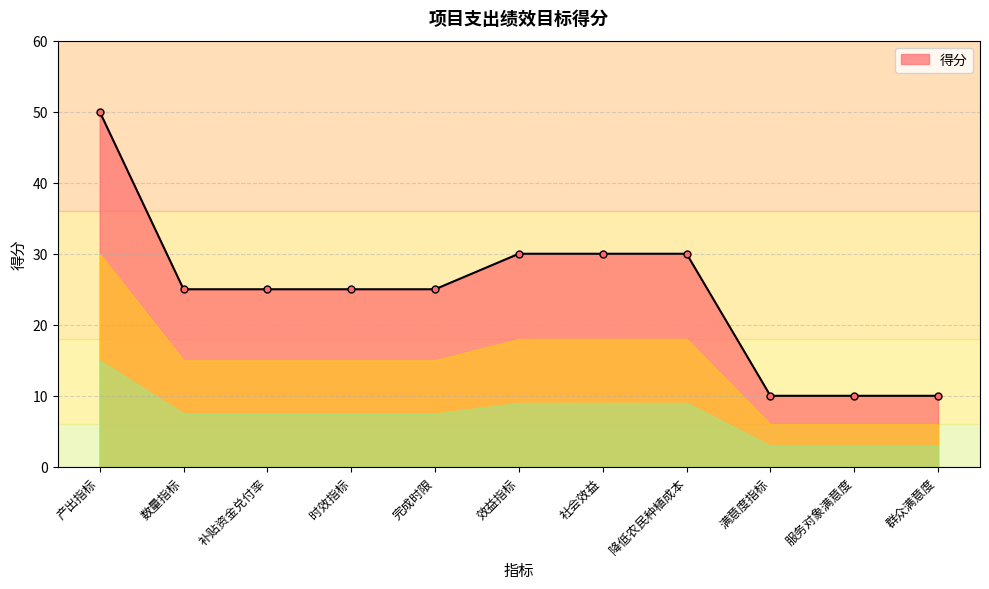

How many distinct data groups are displayed?

1